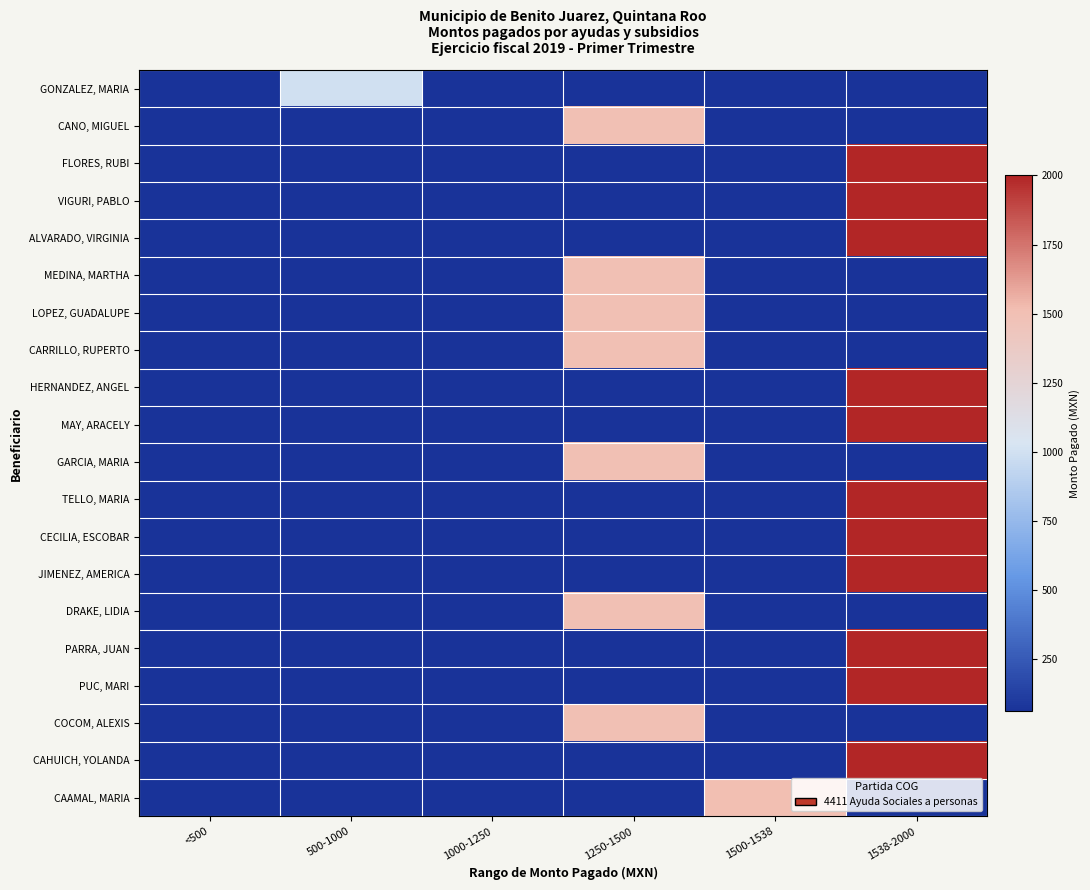

Rank the series by their maximum value, from lowest to highest.

GONZALEZ, MARIA, CANO, MIGUEL, MEDINA, MARTHA, LOPEZ, GUADALUPE, CARRILLO, RUPERTO, GARCIA, MARIA, DRAKE, LIDIA, COCOM, ALEXIS, CAAMAL, MARIA, FLORES, RUBI, VIGURI, PABLO, ALVARADO, VIRGINIA, HERNANDEZ, ANGEL, MAY, ARACELY, TELLO, MARIA, CECILIA, ESCOBAR, JIMENEZ, AMERICA, PARRA, JUAN, PUC, MARI, CAHUICH, YOLANDA